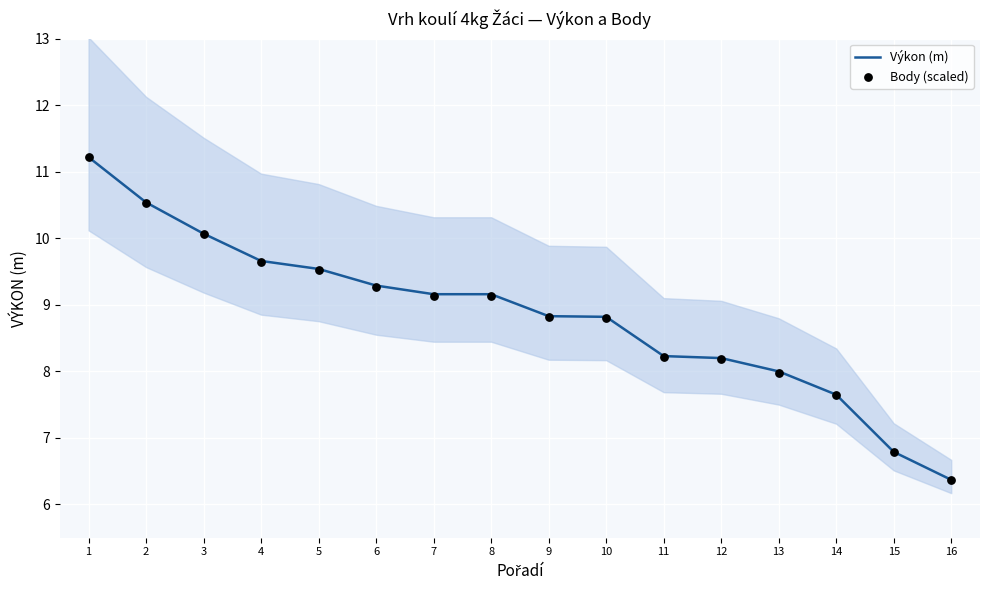

At how many categories does at least one series exceed 9?

8